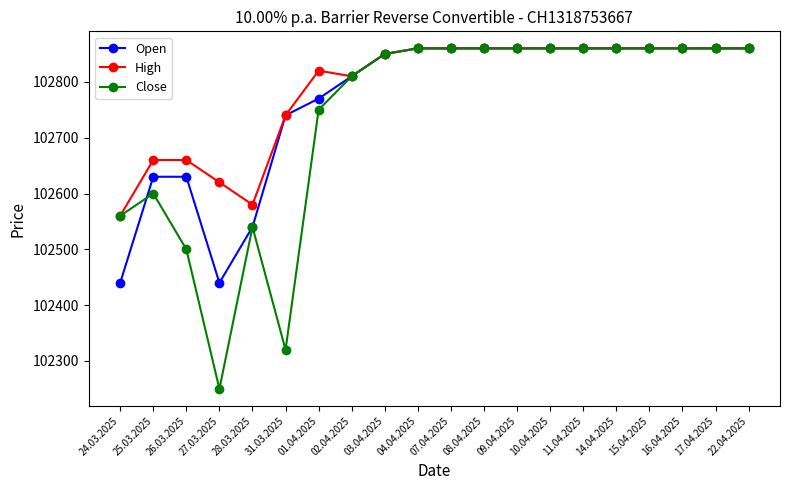

How many data points does each series have?

20